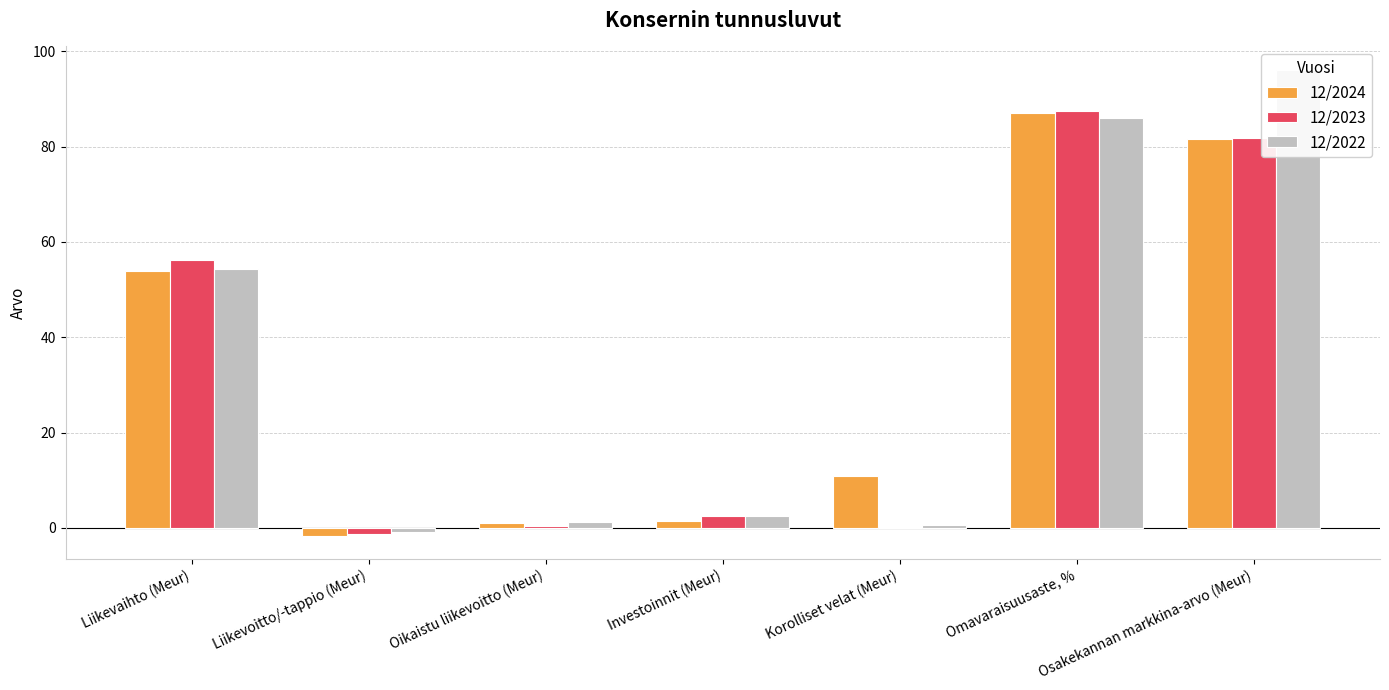

The value of 12/2023 at Omavaraisuusaste, % is 87.4. True or false?

True